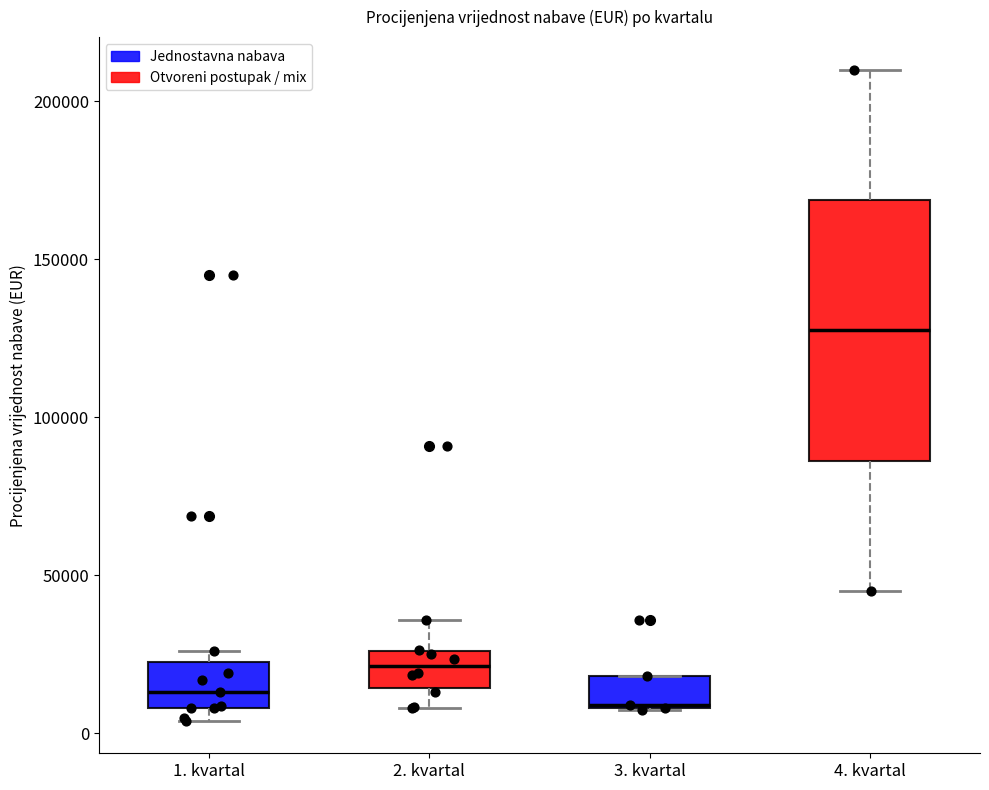

Reading left to right, read every box against the y-axis: the position of its median line, the range the box covers, and the ends of its whiskers. The values are not printed on the chart, so give them approximately, as read against the axis.

1. kvartal: median 15000, box 10000 to 25000, whiskers 5000 to 25000 (just above the box's upper edge)
2. kvartal: median 20000, box 15000 to 25000, whiskers 10000 to 35000
3. kvartal: median 10000, box 10000 to 20000, whiskers 5000 to 20000
4. kvartal: median 130000, box 85000 to 170000, whiskers 45000 to 210000